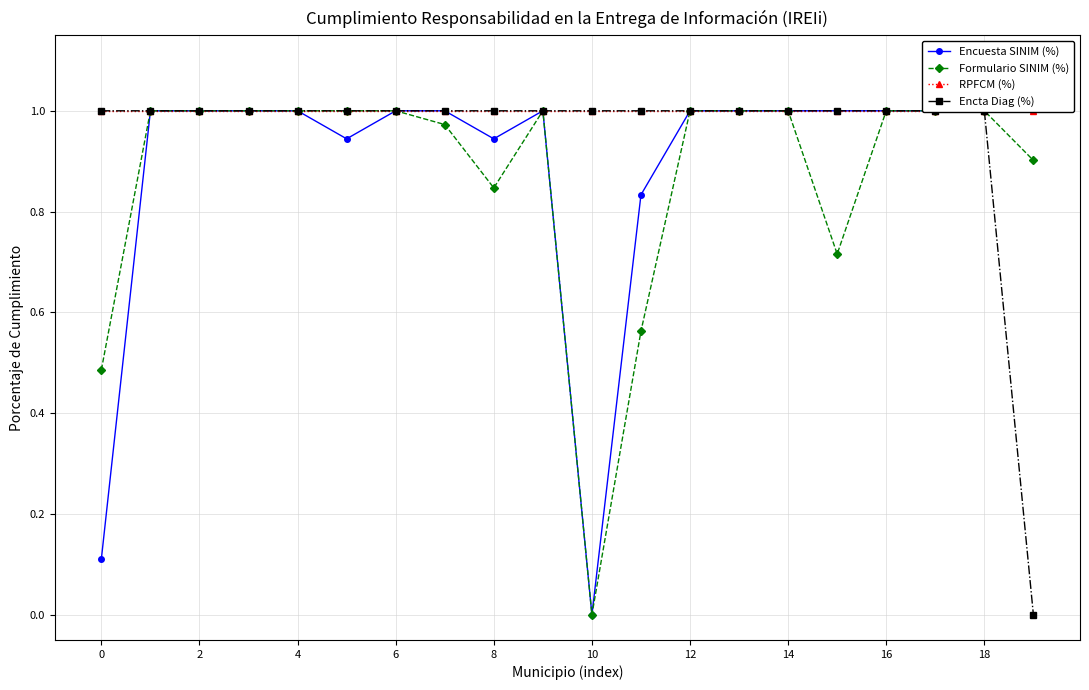

How many values in Formulario SINIM (%) are above zero?

19